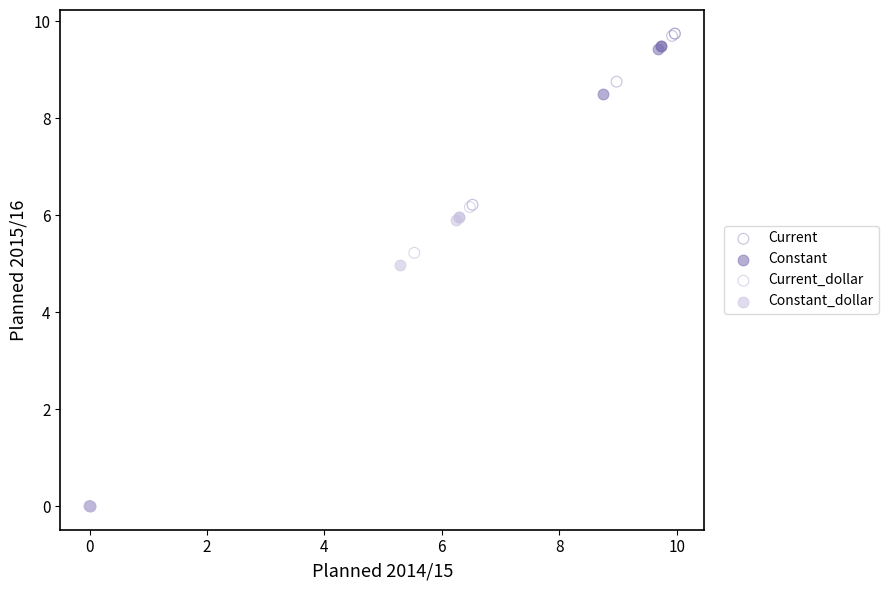

Which series has the widest spread of Y values?

Current